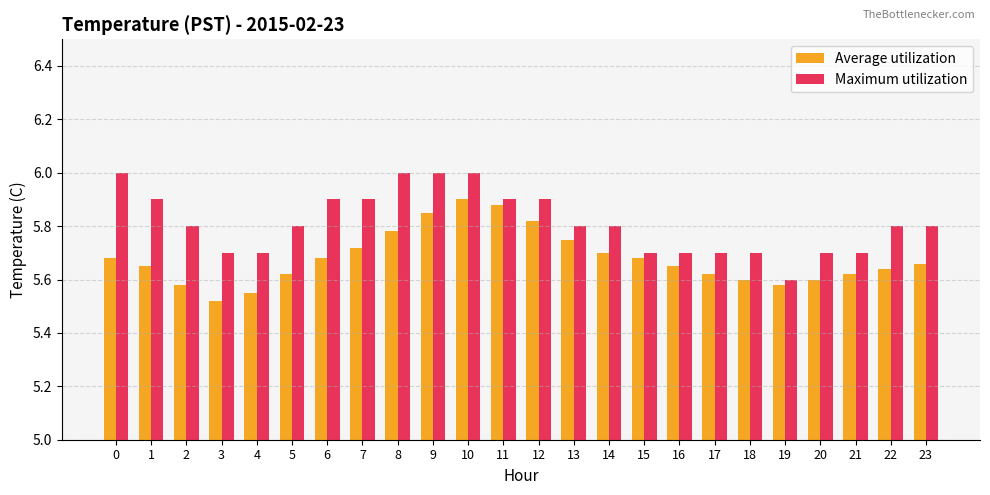

Which series changed the most between 8 and 23?

Maximum utilization